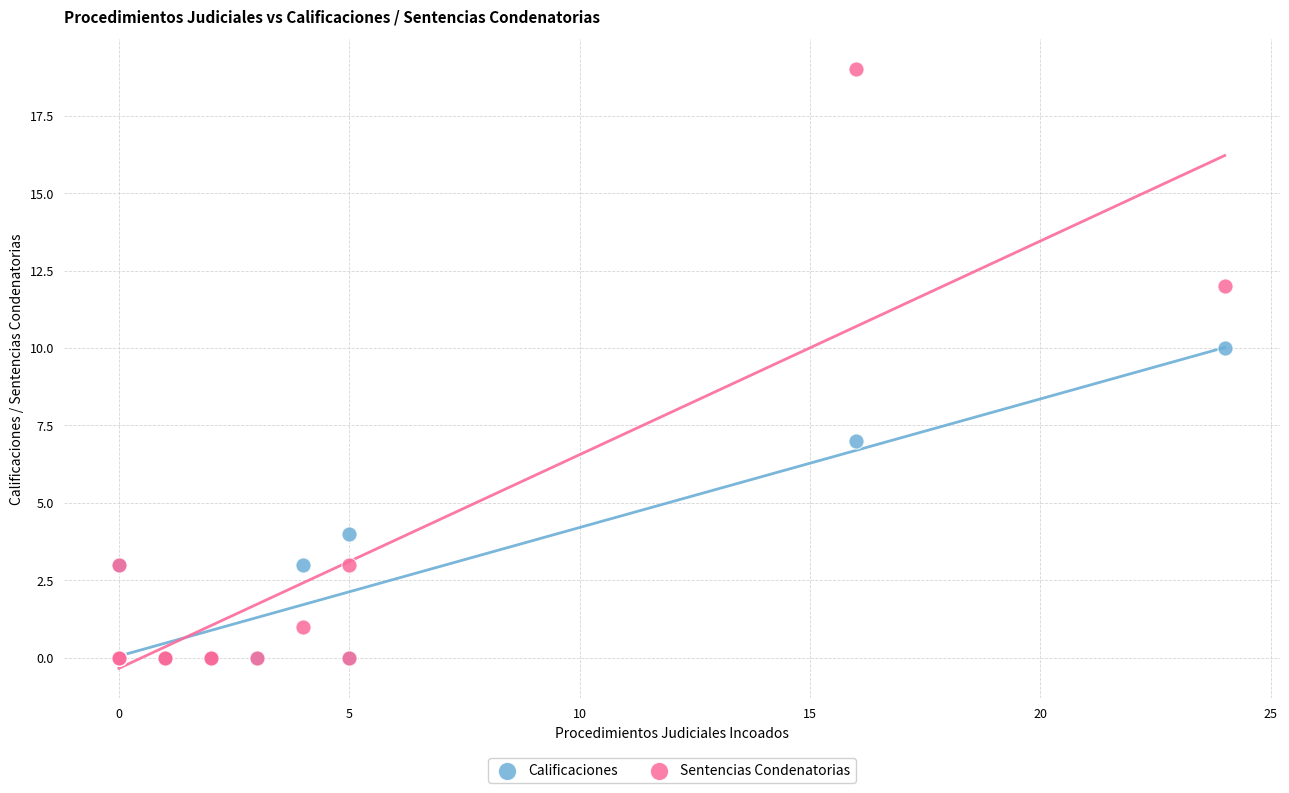

Across all series, what Y value is closest to 9?

10